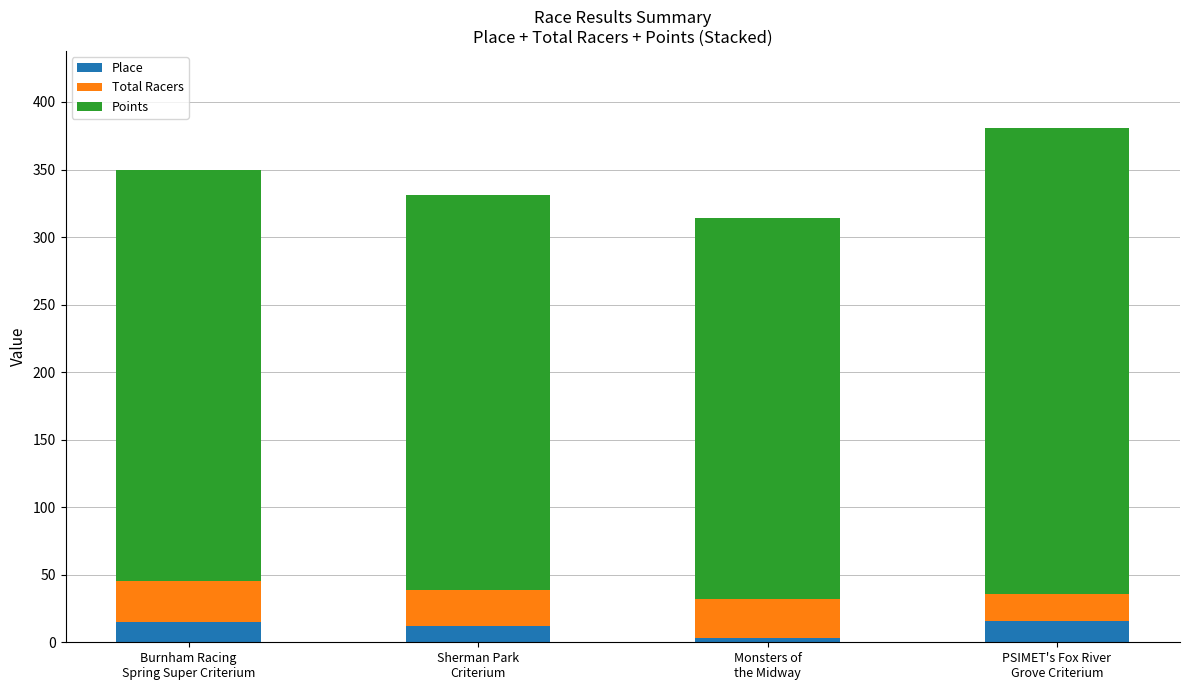

What is the sum of all Place values?

46.0